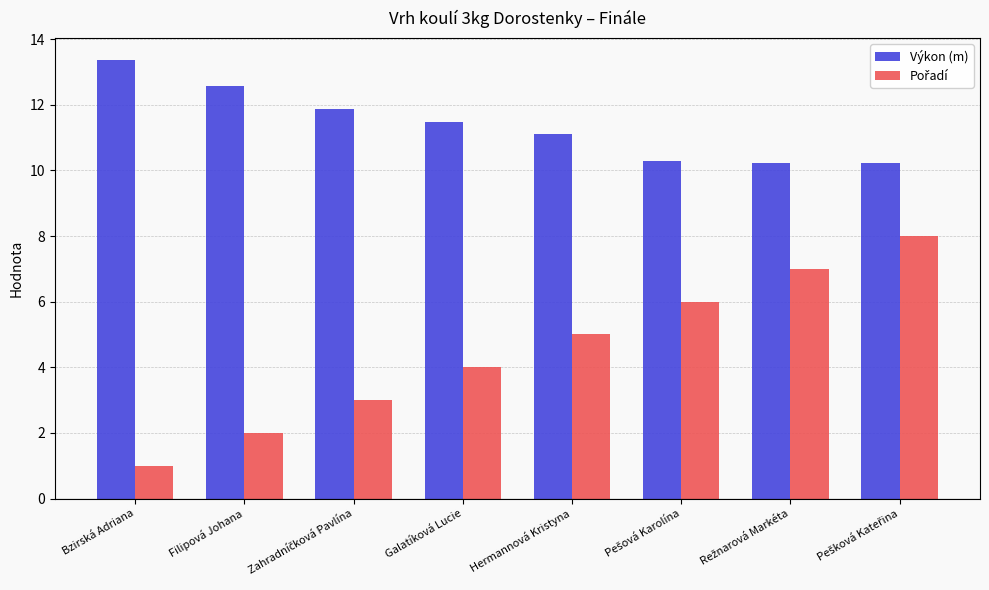

At which category does the chart reach its minimum across all series?

Bzirská Adriana